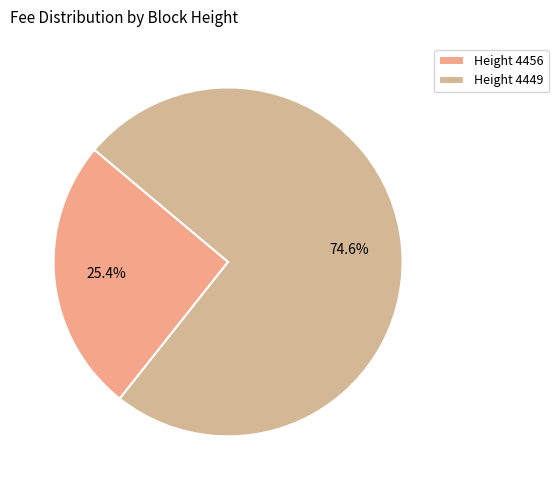

How many slices are in this pie chart?

2